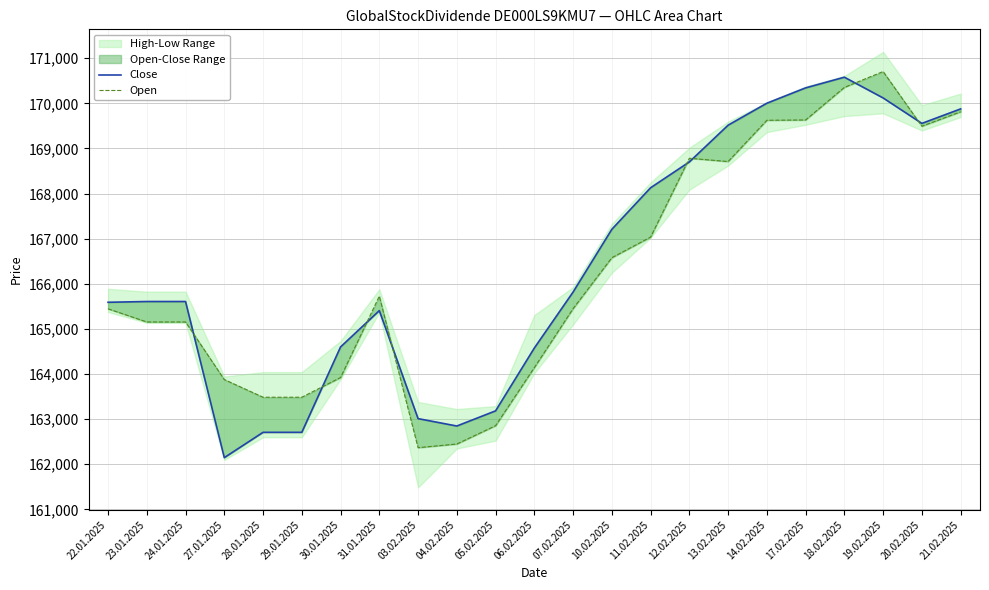

List the series in order of their overall mean, highest first.

Close, Open